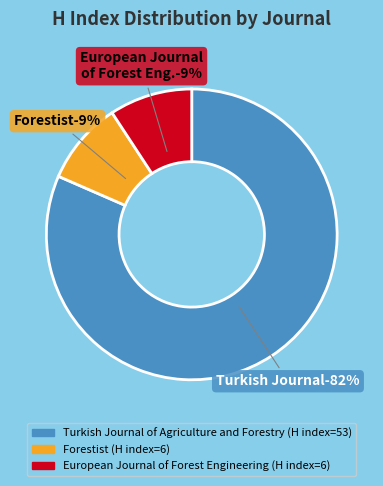

Do Forestist and European Journal of Forest Engineering together represent more than half of the pie?

No